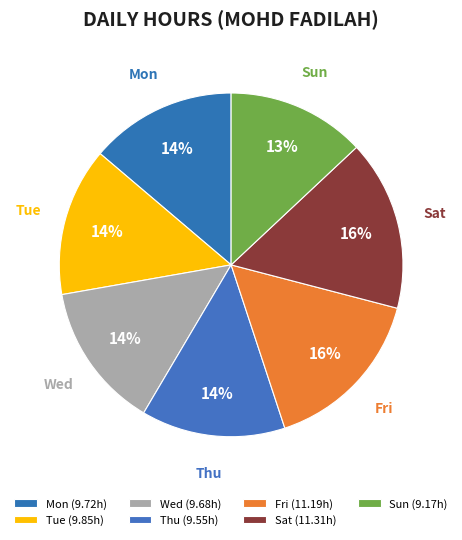

To the nearest percent, what is the combined percentage of Sat and Wed?

30%